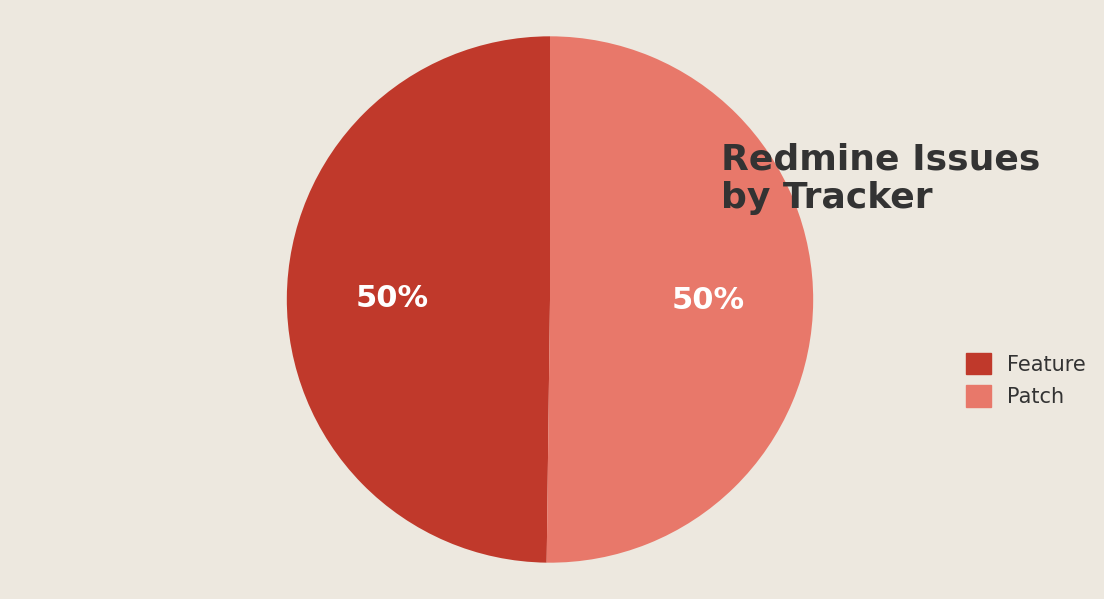

Do Feature and Patch together represent more than half of the pie?

Yes